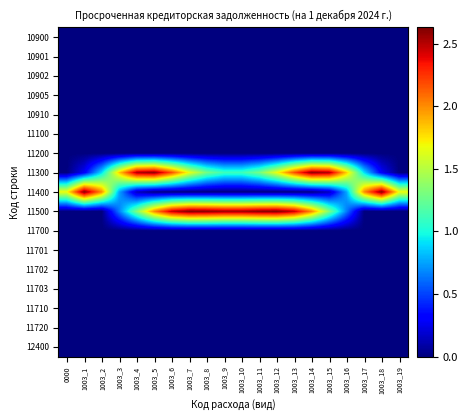

At which category does the chart reach its peak across all series?

1003_7